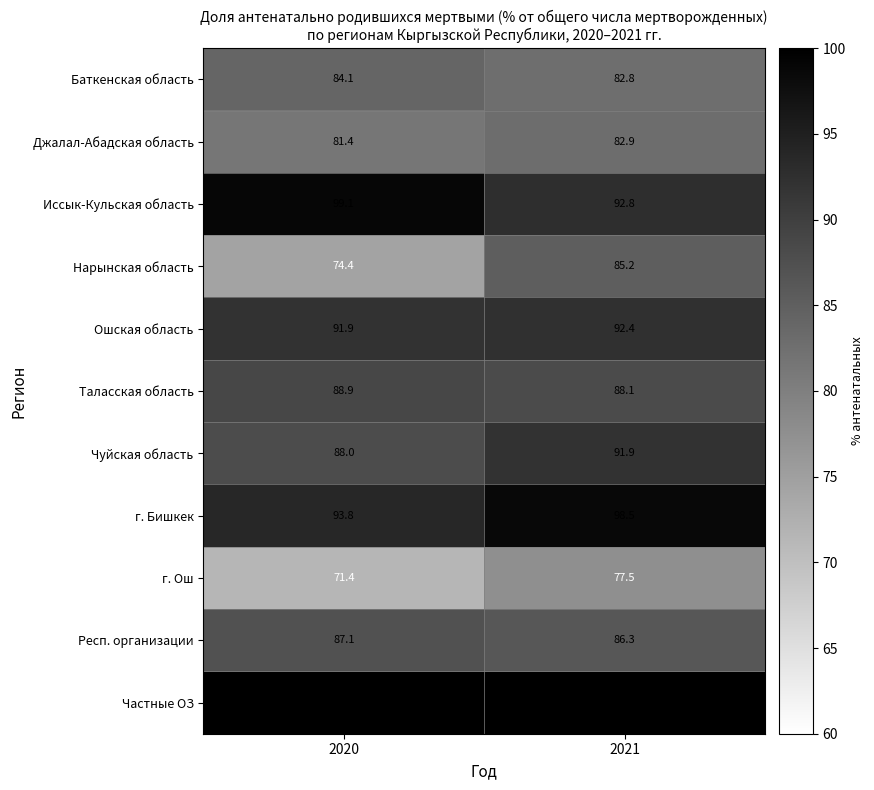

The value of Иссык-Кульская область at 2020 is 133.7. True or false?

False